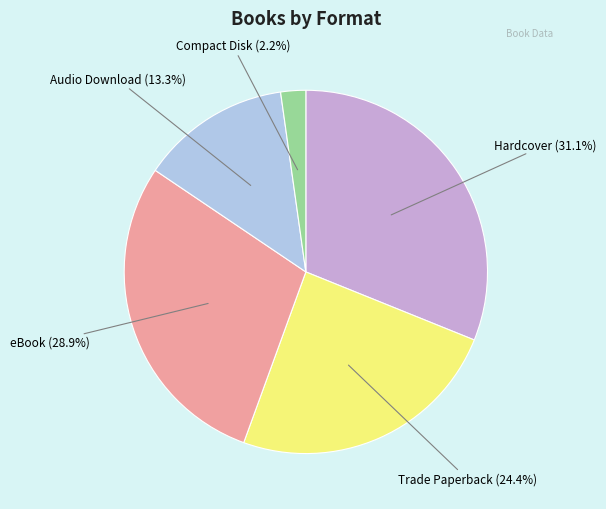

Is there a majority slice in this chart?

No